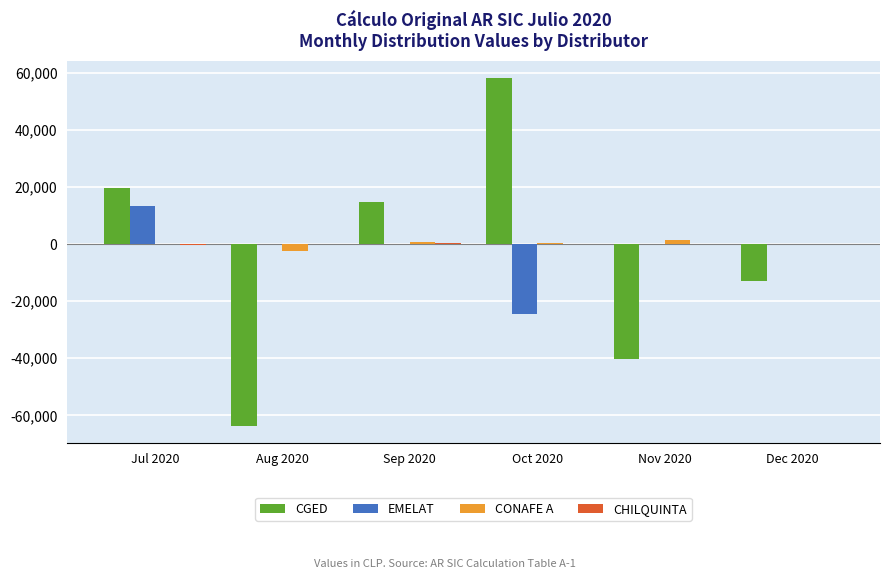

Between Jul 2020 and Sep 2020, which series saw the biggest shift?

EMELAT